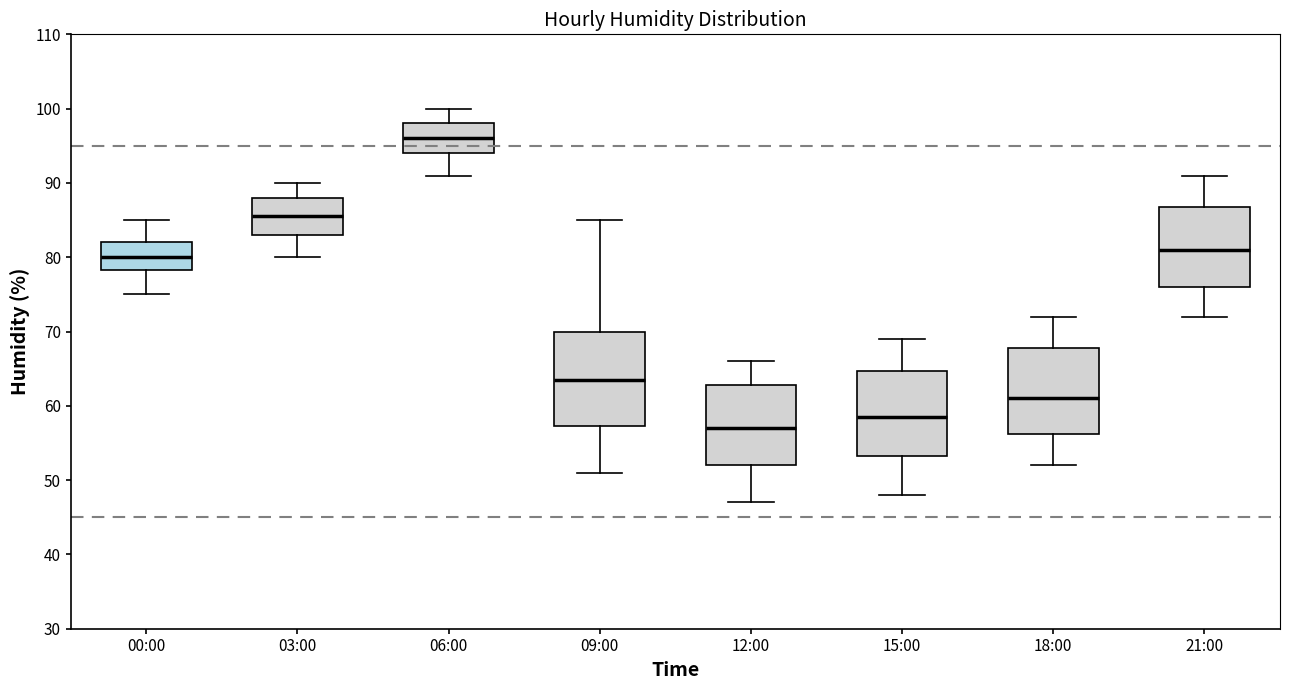

Reading left to right, read every box against the y-axis: the position of its median line, the range the box covers, and the ends of its whiskers. The values are not printed on the chart, so give them approximately, as read against the axis.

00:00: median 80, box 78 to 82, whiskers 75 to 85
03:00: median 86, box 83 to 88, whiskers 80 to 90
06:00: median 96, box 94 to 98, whiskers 91 to 100
09:00: median 64, box 57 to 70, whiskers 51 to 85
12:00: median 57, box 52 to 63, whiskers 47 to 66
15:00: median 59, box 53 to 65, whiskers 48 to 69
18:00: median 61, box 56 to 68, whiskers 52 to 72
21:00: median 81, box 76 to 87, whiskers 72 to 91